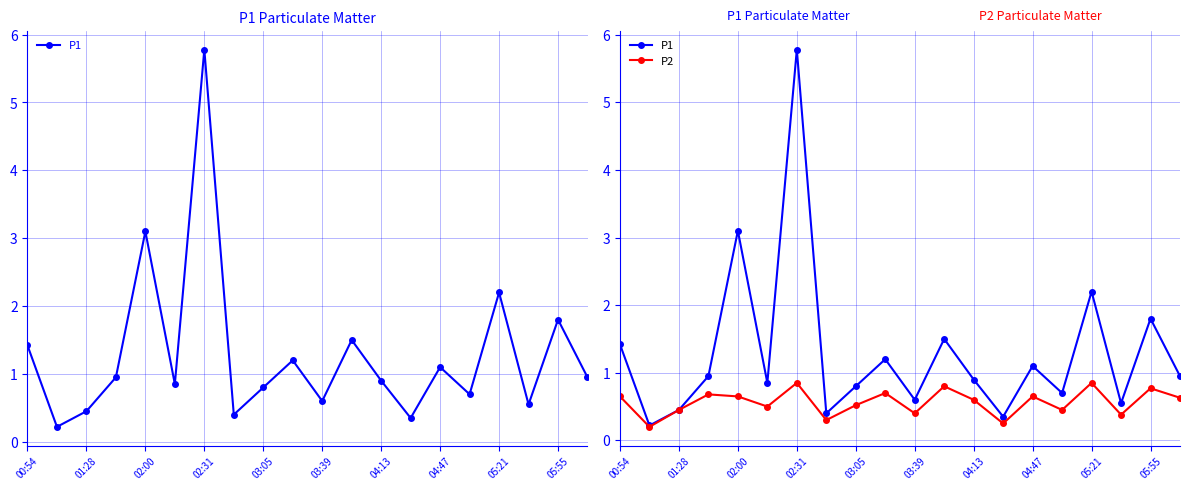

Does the chart have visible grid lines?

Yes